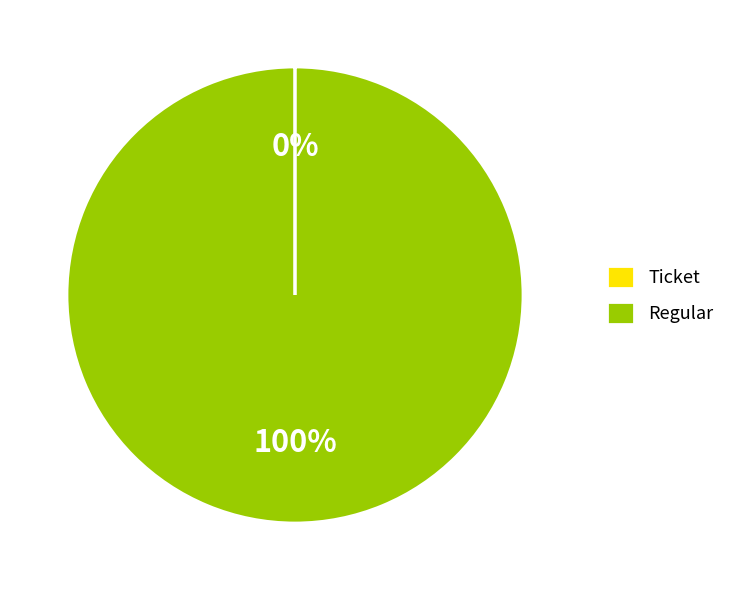

To the nearest percent, what is the average slice percentage?

50%